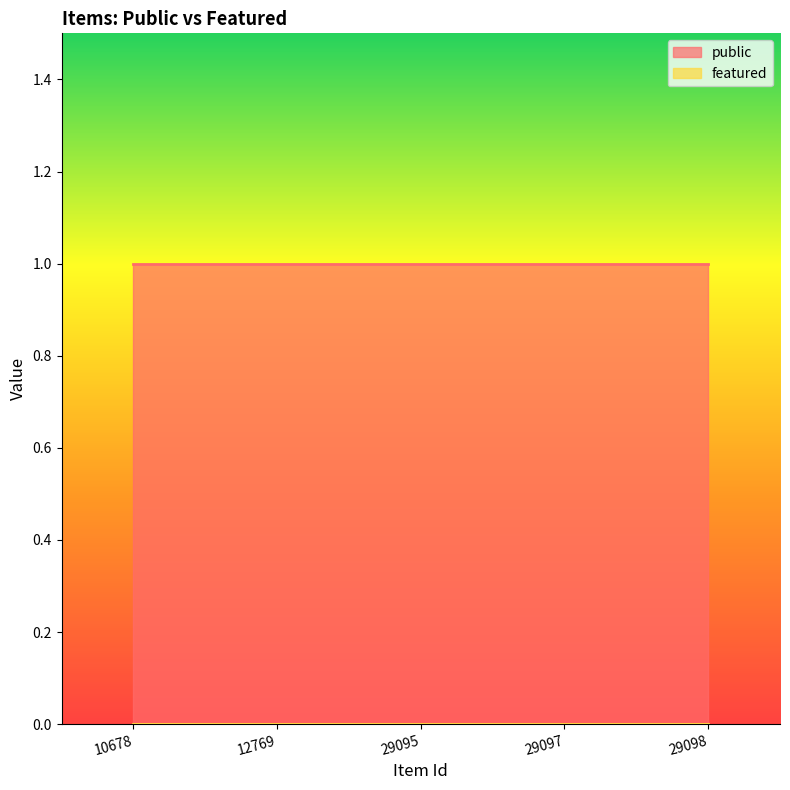

Reading left to right, what are all the values shown in this chart?

public: 10678=1	12769=1	29095=1	29097=1	29098=1
featured: 10678=0	12769=0	29095=0	29097=0	29098=0